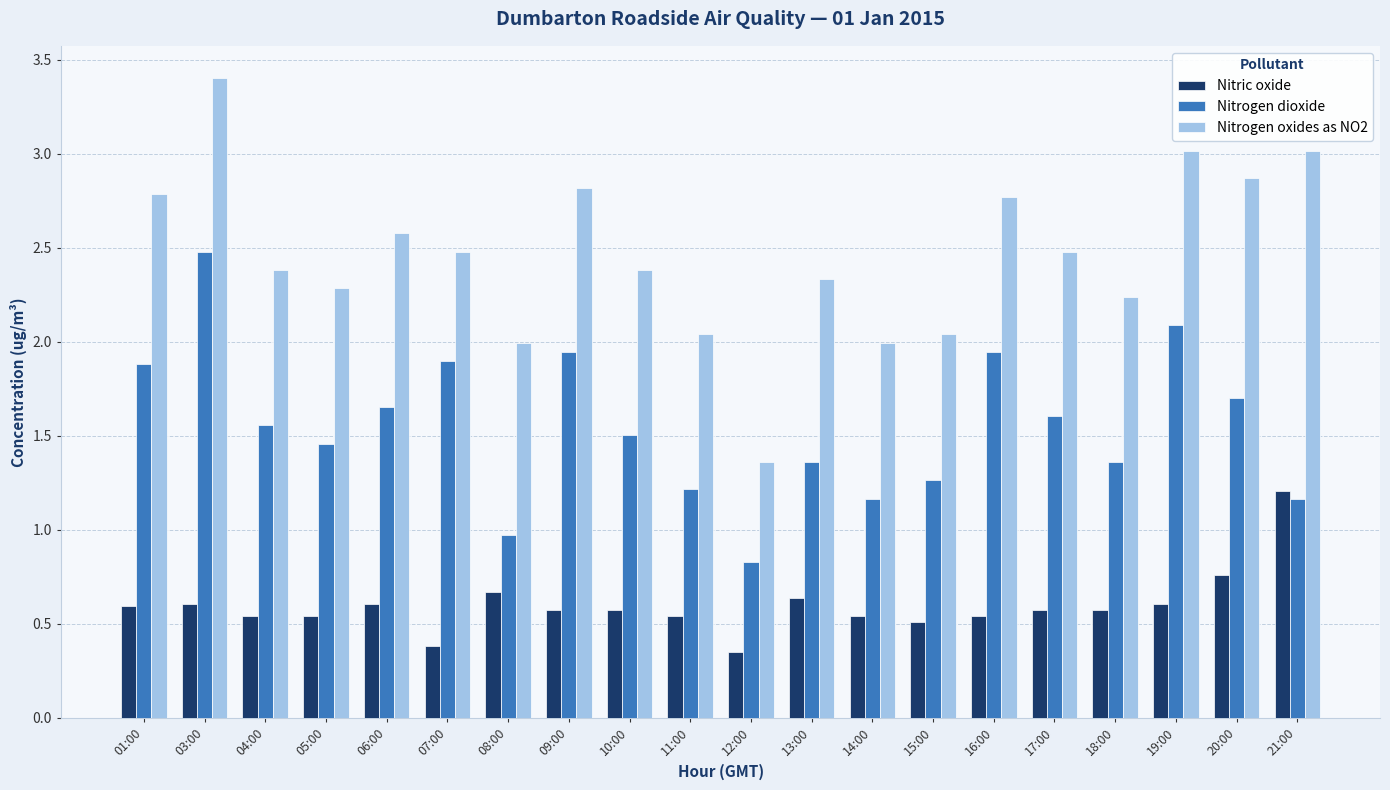

Where does the Nitrogen dioxide series first go above 1?

01:00